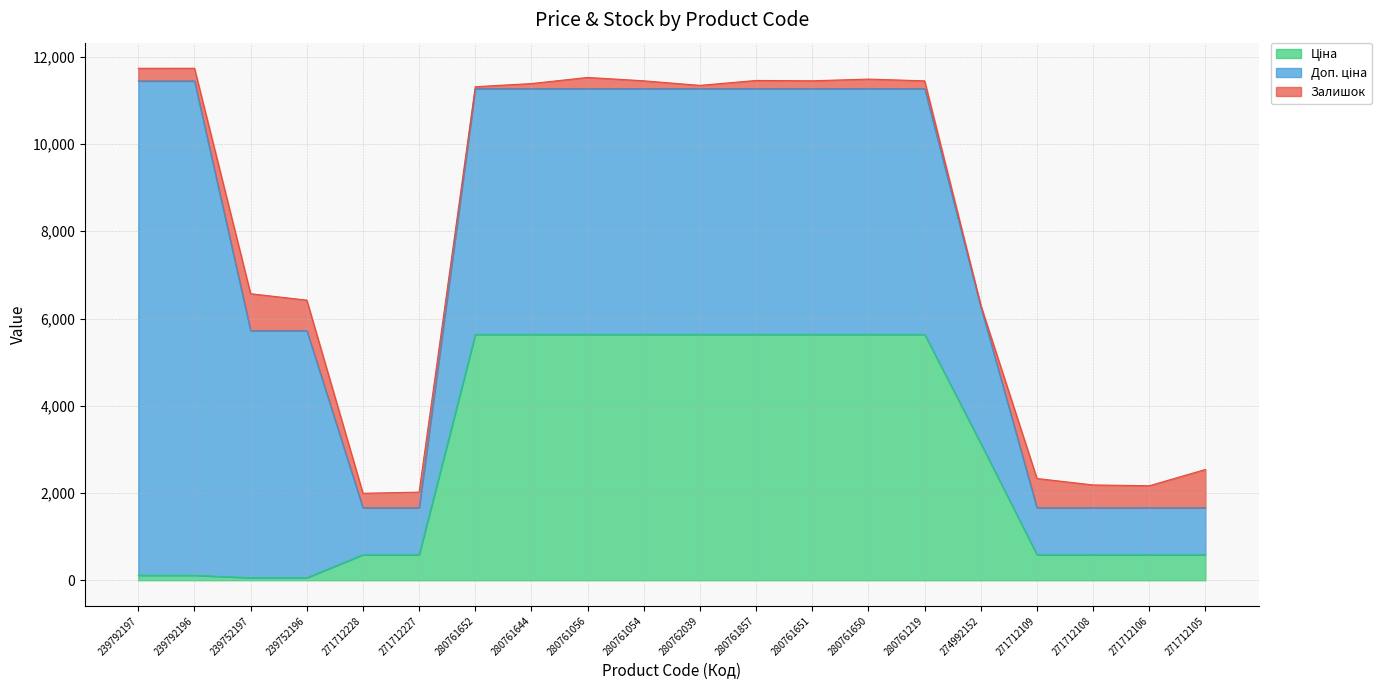

At 271712109, list the series in order from largest to smallest.

Доп. ціна, Залишок, Ціна